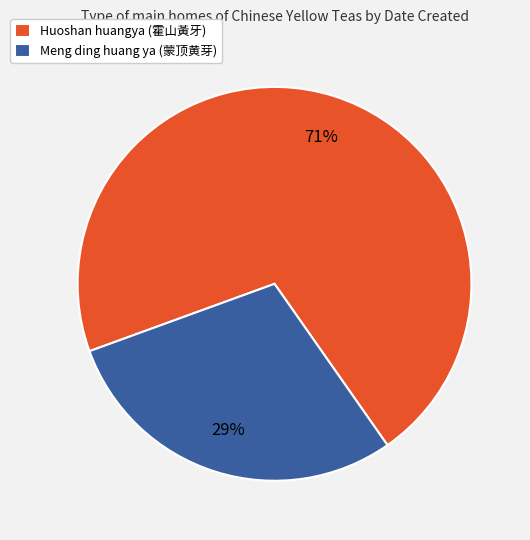

Rank the categories by value from highest to lowest.

Huoshan huangya (霍山黃牙), Meng ding huang ya (蒙顶黄芽)